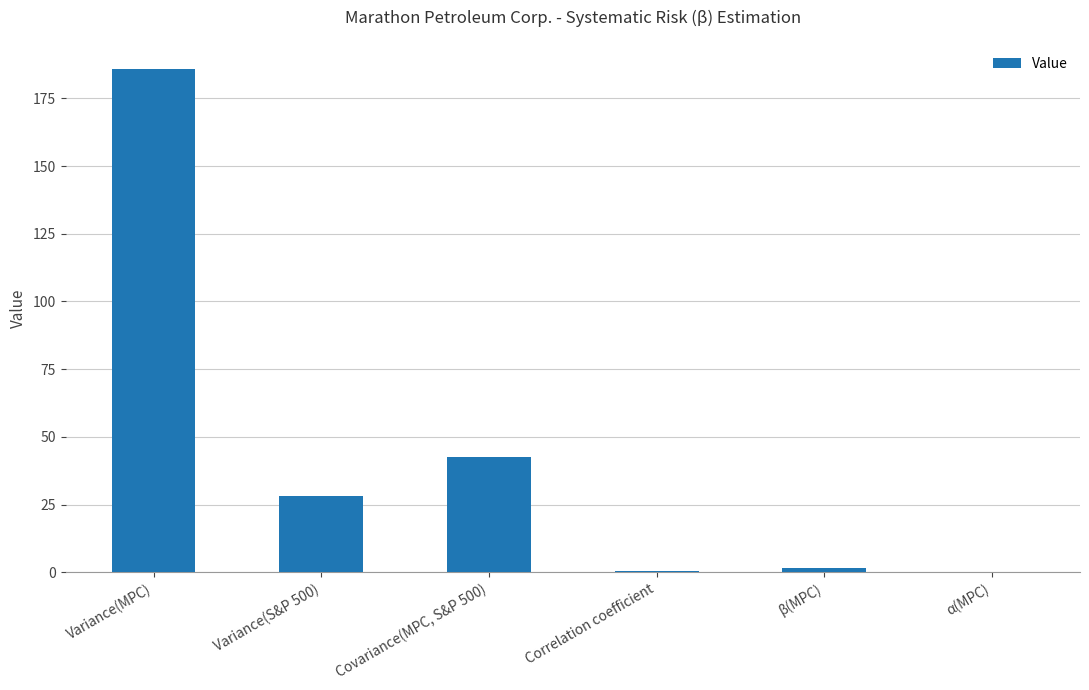

The chart shows a value of 42.7 at Covariance(MPC, S&P 500). True or false?

True